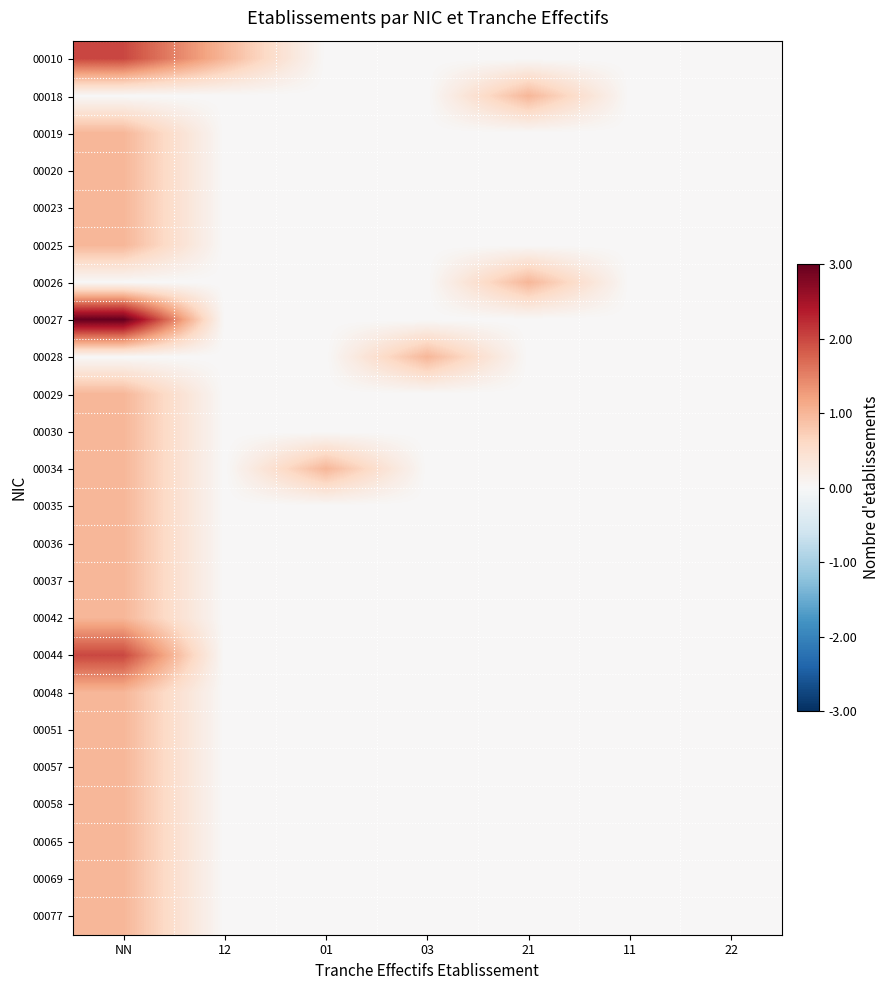

At which category is the sum across all series the highest?

NN